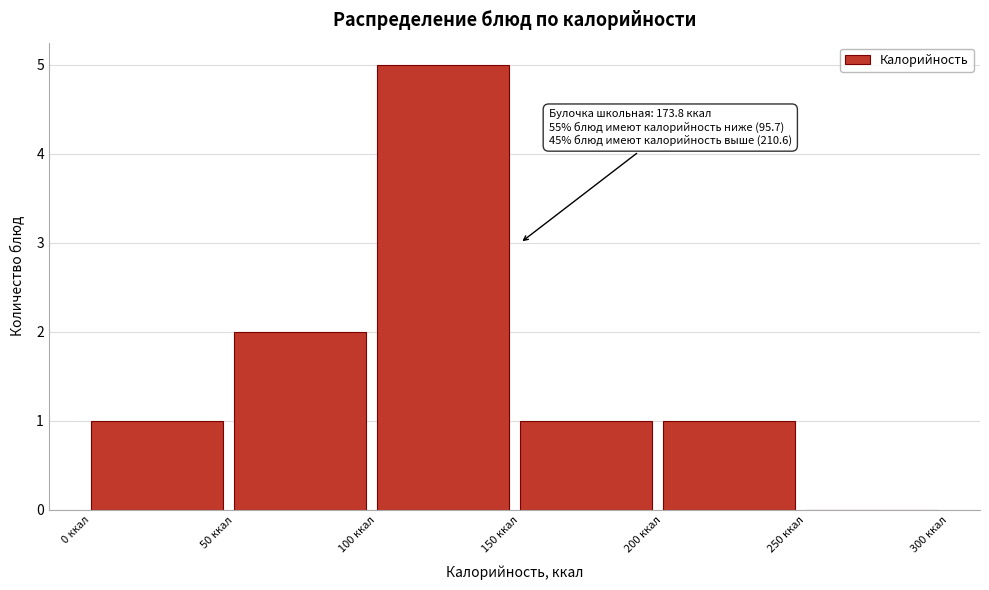

Which range on the x-axis has the tallest bar?

100 to 150